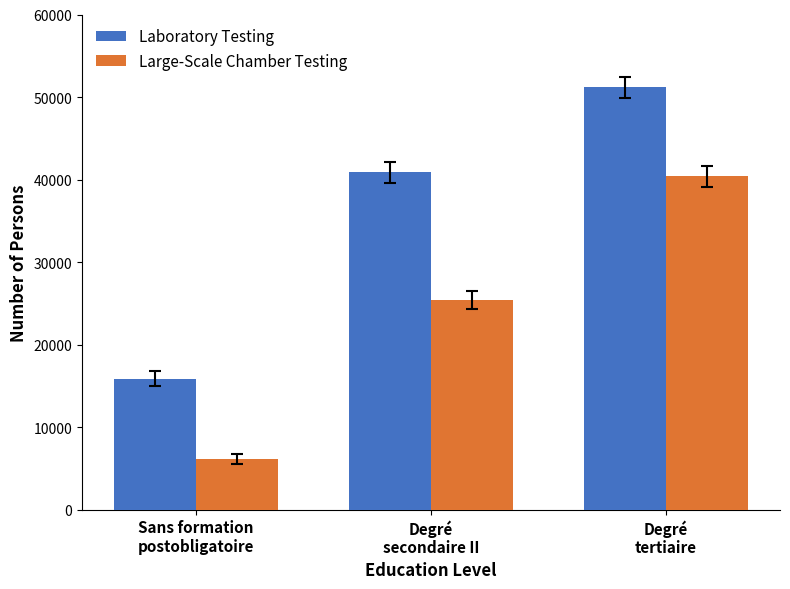

What are all the series names shown in the legend?

Laboratory Testing, Large-Scale Chamber Testing